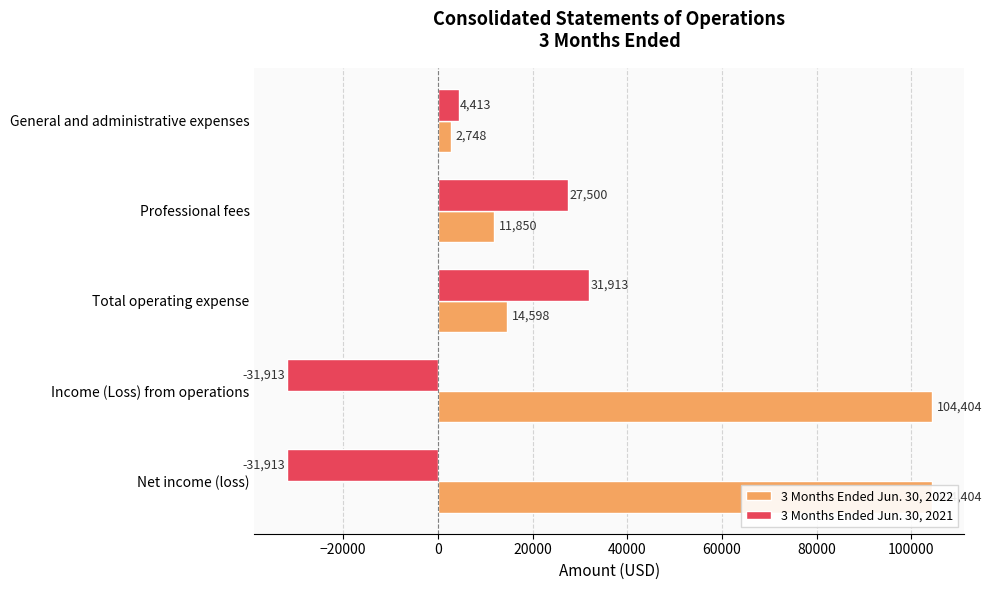

What is the sum of all 3 Months Ended Jun. 30, 2022 values?

238004